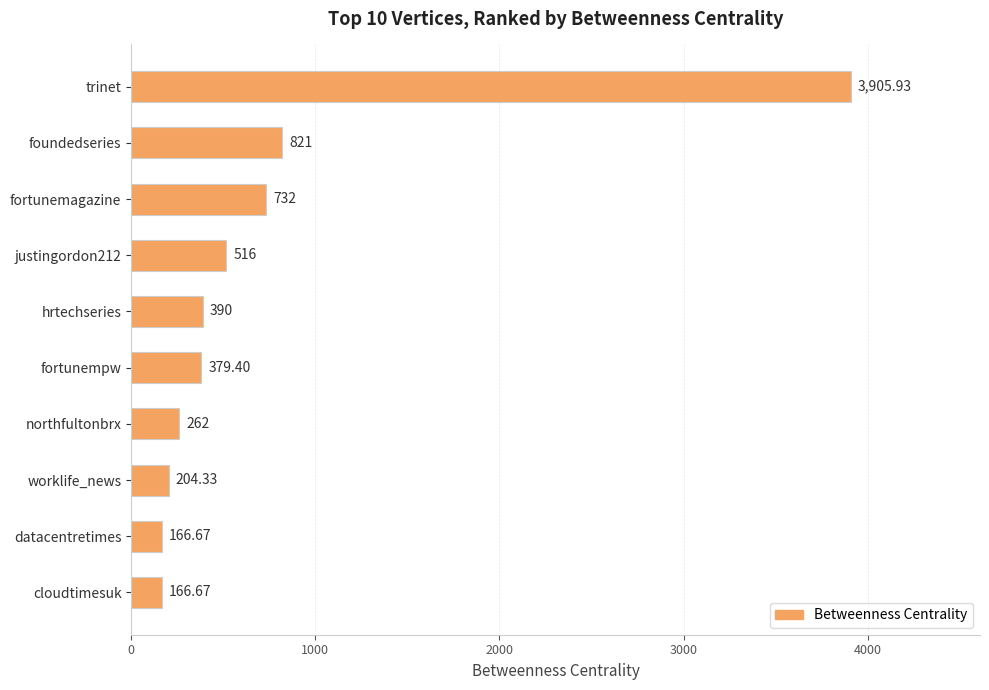

Where is the data nearest to the value 2036?

foundedseries